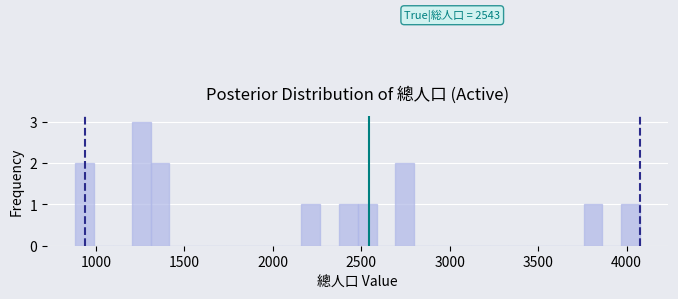

Around what value on the x-axis is the tallest bar? Give the approximate position of its centre, as read against the axis.

1250